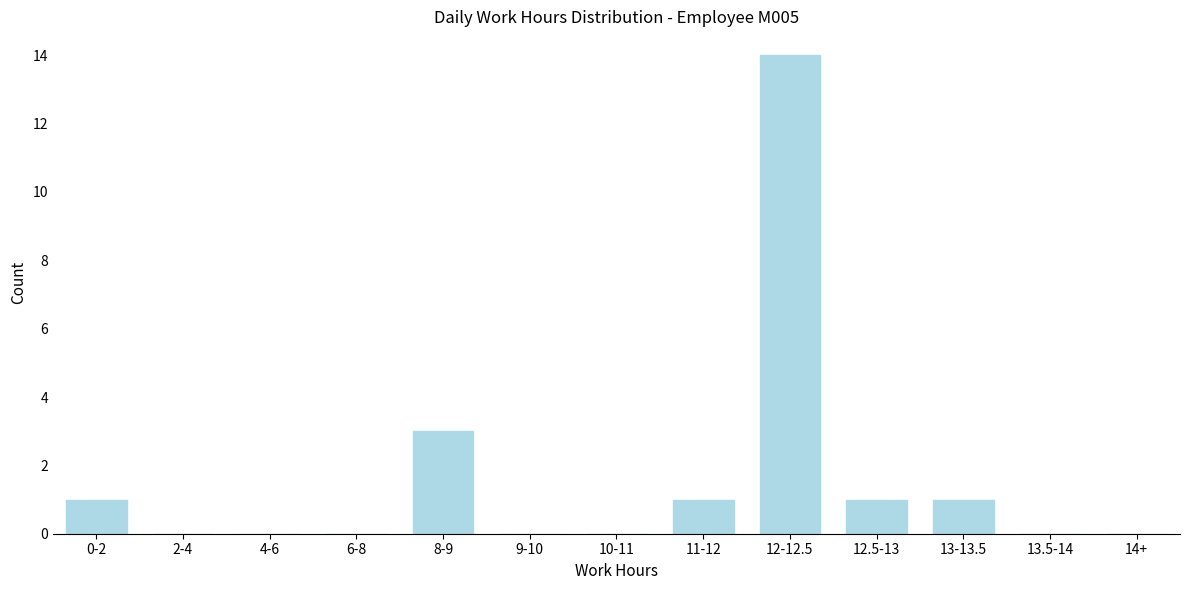

Reading right to left, list all the values displayed in this chart.

14+=0	13.5-14=0	13-13.5=1	12.5-13=1	12-12.5=14	11-12=1	10-11=0	9-10=0	8-9=3	6-8=0	4-6=0	2-4=0	0-2=1